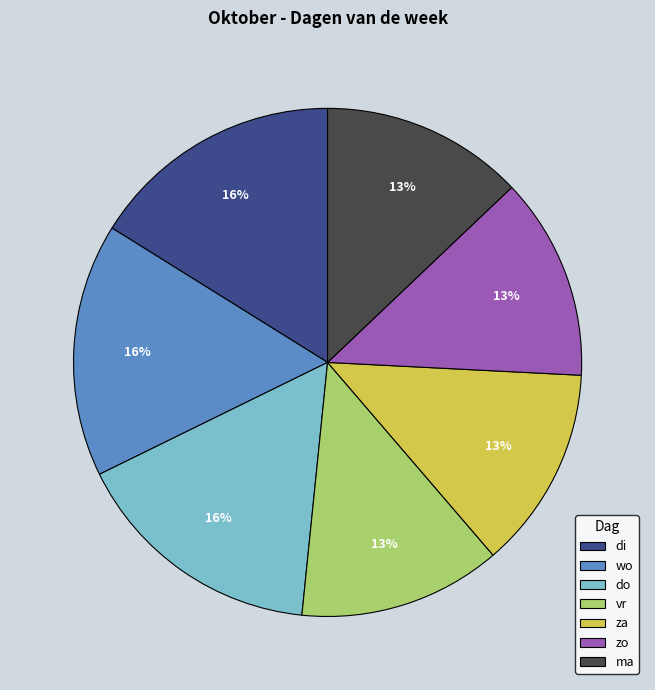

True or false: vr accounts for 21% of the total.

False